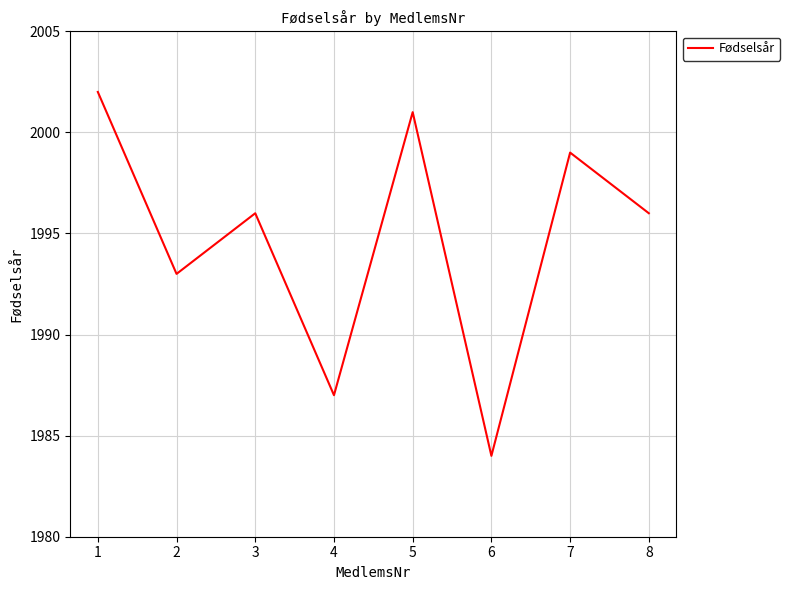

True or false: the data shows 806 at 5.

False